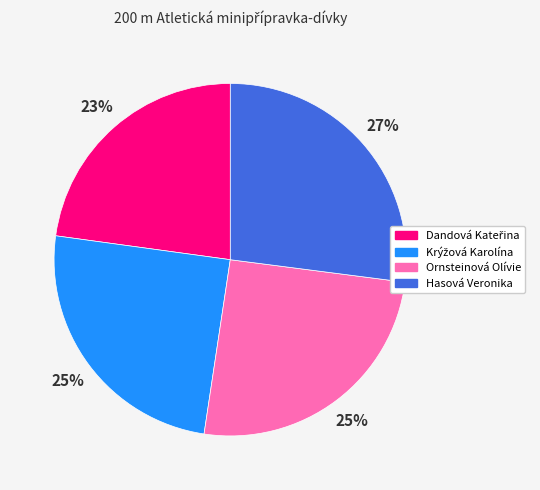

Is it true that Hasová Veronika is 37% of the pie?

False